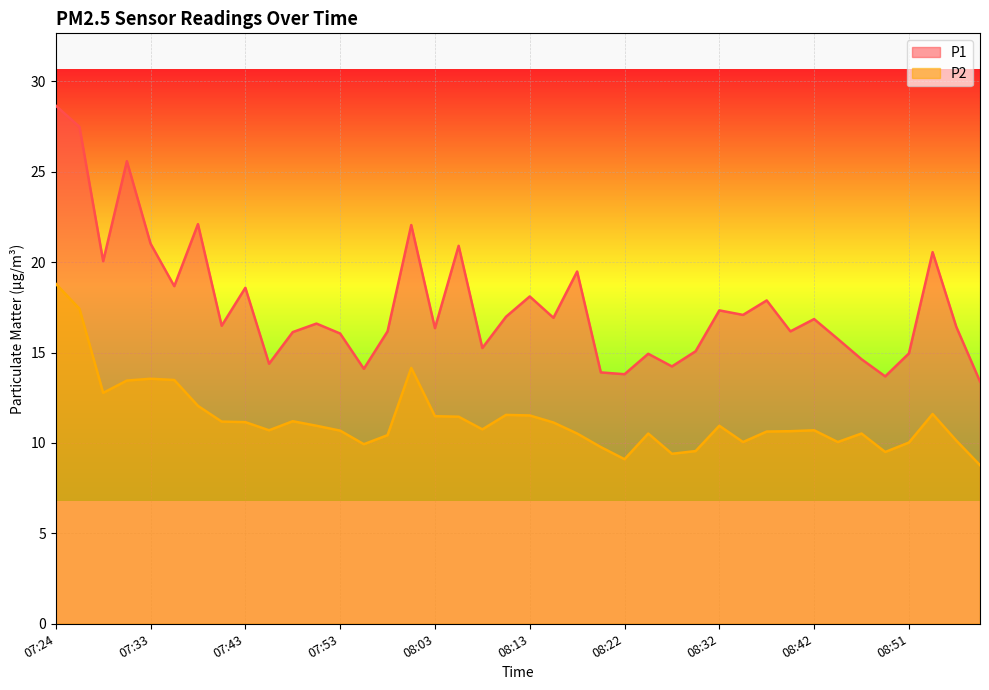

Reading right to left, transcribe all the data shown in this chart.

P1: 13.4	16.4	20.6	14.9	13.7	14.6	15.8	16.9	16.2	17.9	17.1	17.3	15.1	14.2	14.9	13.8	13.9	19.5	16.9	18.1	17.0	15.2	20.9	16.4	22.1	16.2	14.1	16.1	16.6	16.1	14.4	18.6	16.5	22.1	18.7	21.0	25.6	20.1	27.5	28.6
P2: 8.8	10.1	11.6	10.0	9.5	10.5	10.1	10.7	10.7	10.6	10.1	10.9	9.6	9.4	10.5	9.1	9.8	10.5	11.1	11.5	11.6	10.8	11.4	11.5	14.2	10.4	9.9	10.7	10.9	11.2	10.7	11.2	11.2	12.1	13.5	13.6	13.4	12.8	17.4	18.8